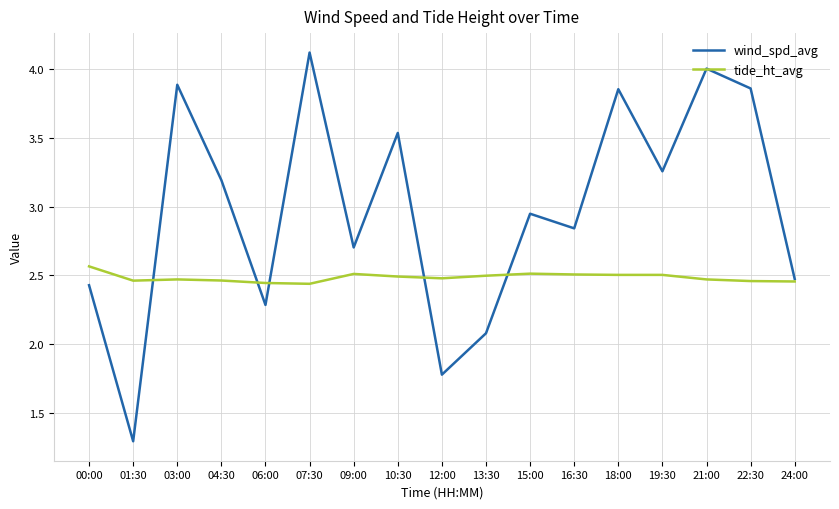

Which series changed the most between 07:30 and 22:30?

wind_spd_avg